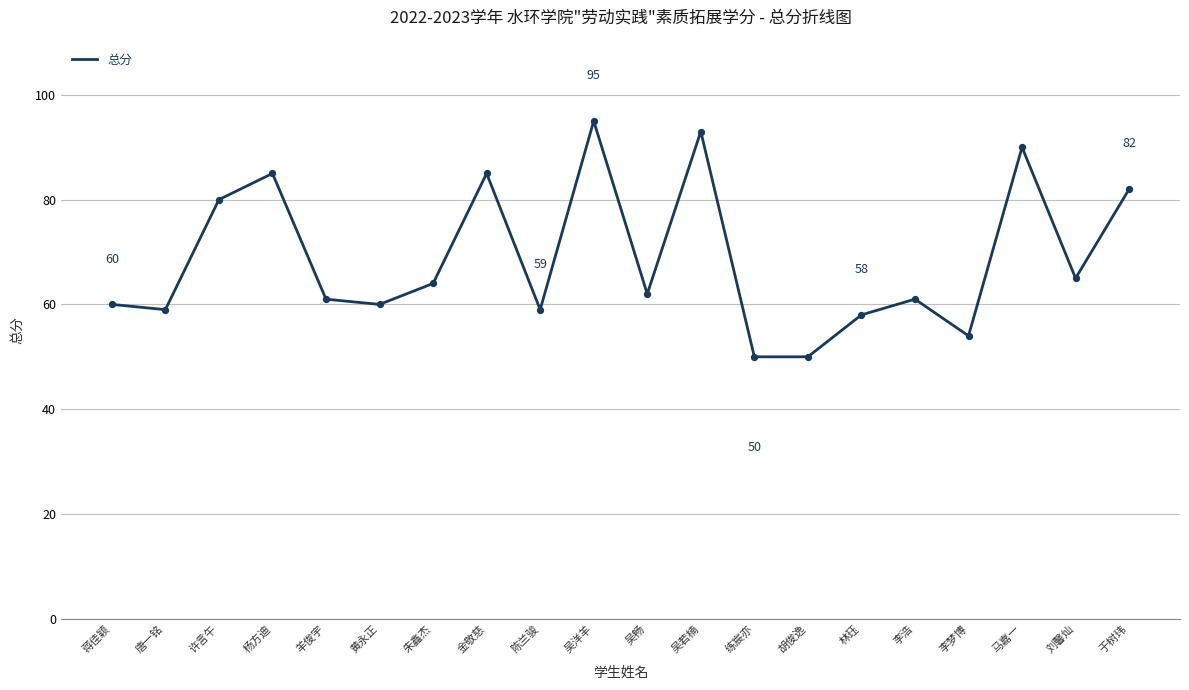

What is the change in value from 胡俊逸 to 于树玮?

+32